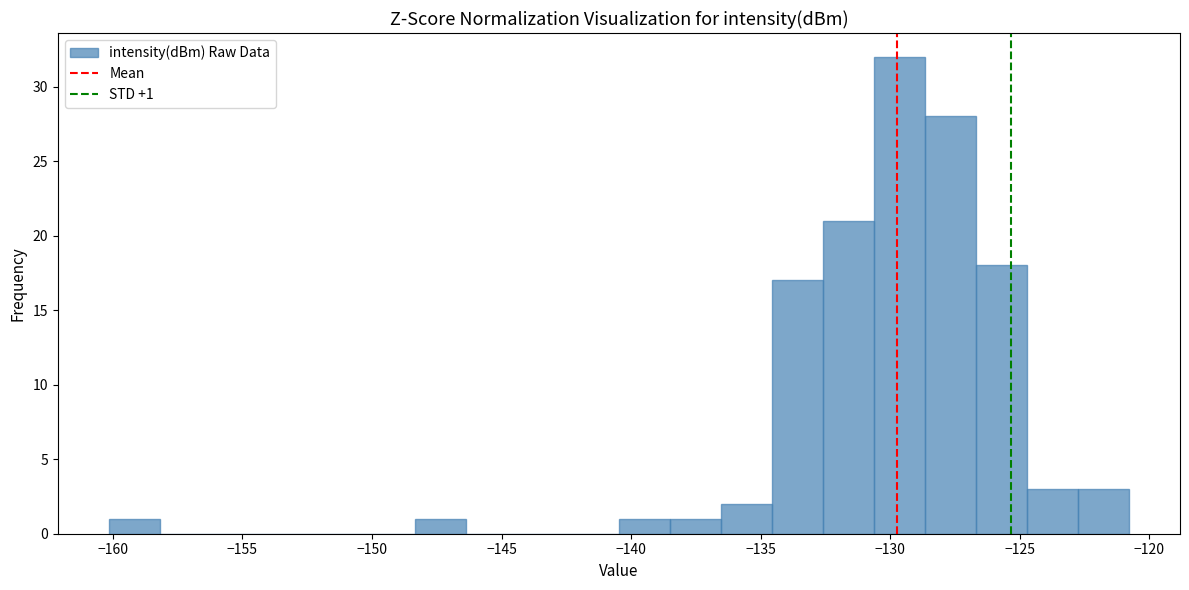

Around what value on the x-axis is the tallest bar? Give the approximate position of its centre, as read against the axis.

-129.5